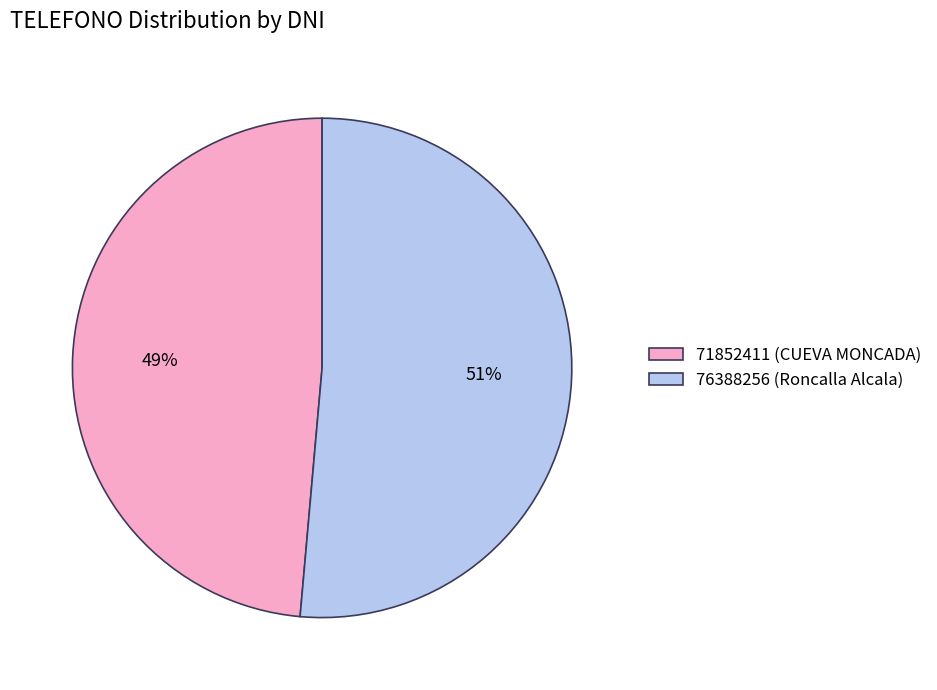

Is there any slice that represents more than half of the pie?

Yes